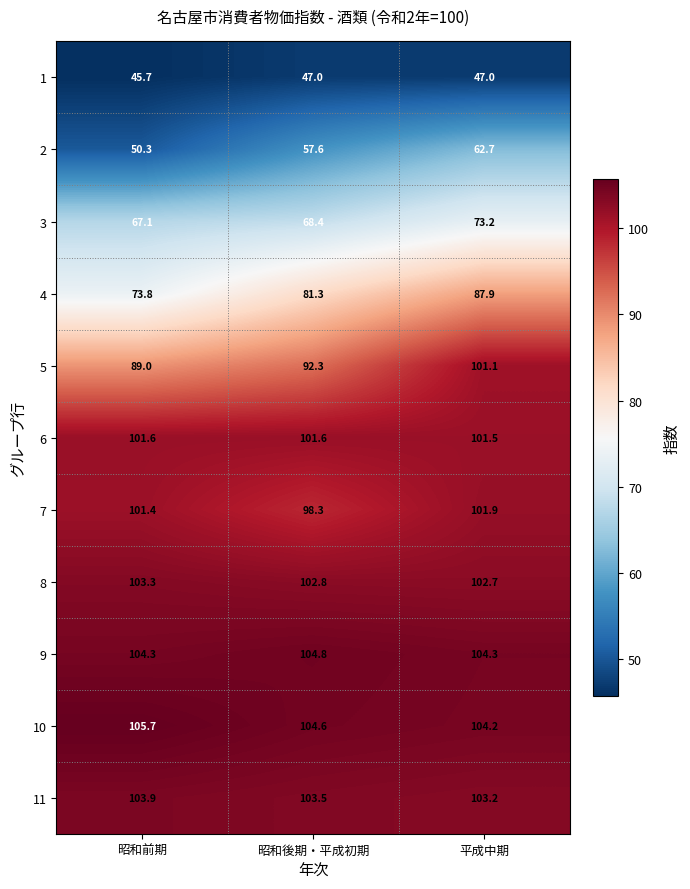

What is the average value of the 2 series?

56.9